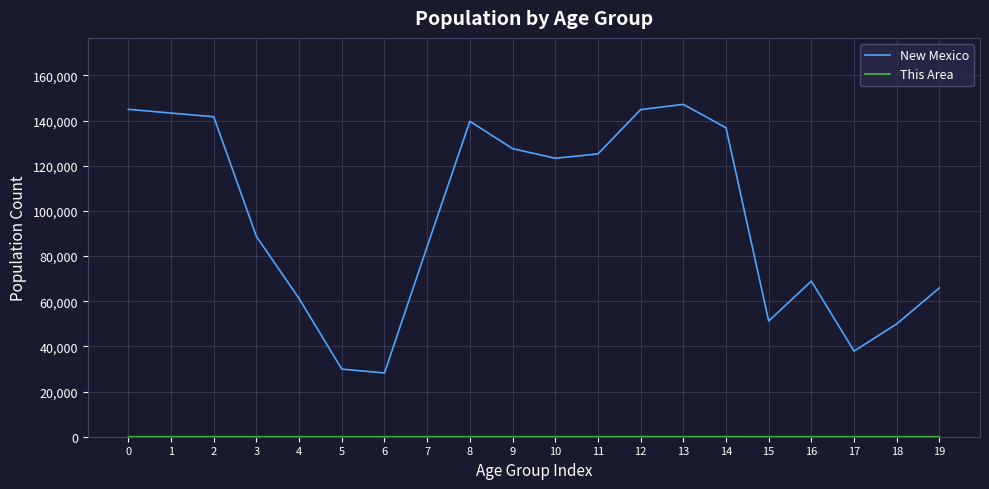

Which series has the largest total across all categories?

New Mexico